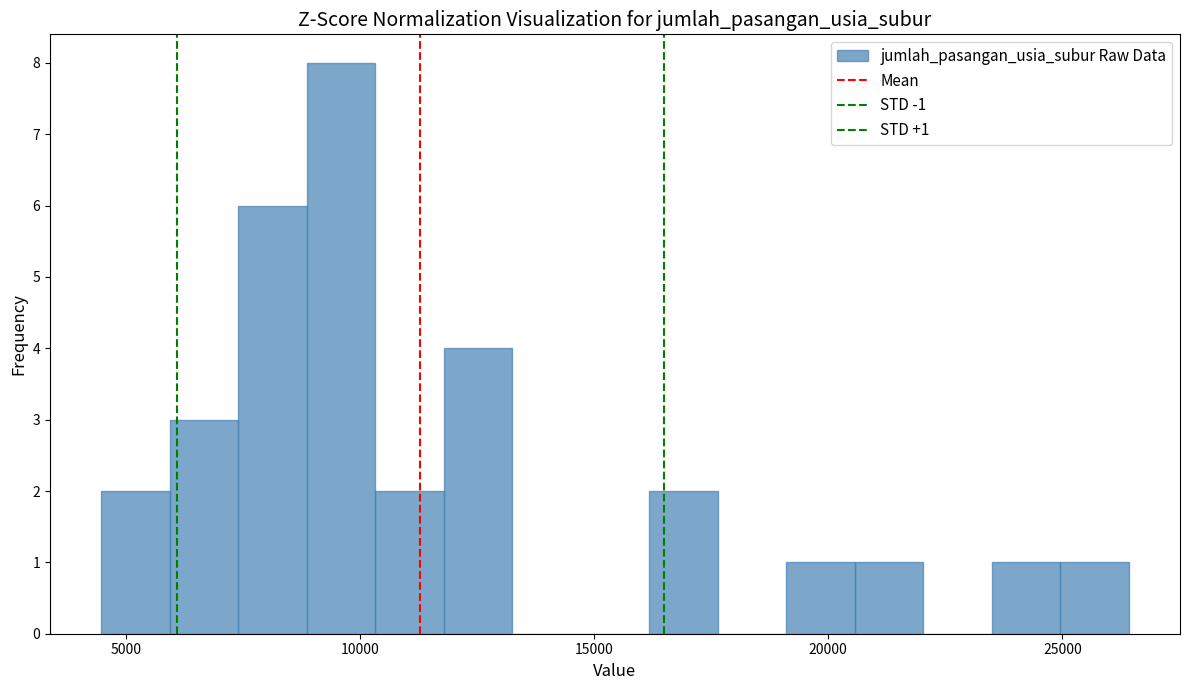

Read against the x-axis, roughly where is the centre of the tallest bar?

9500